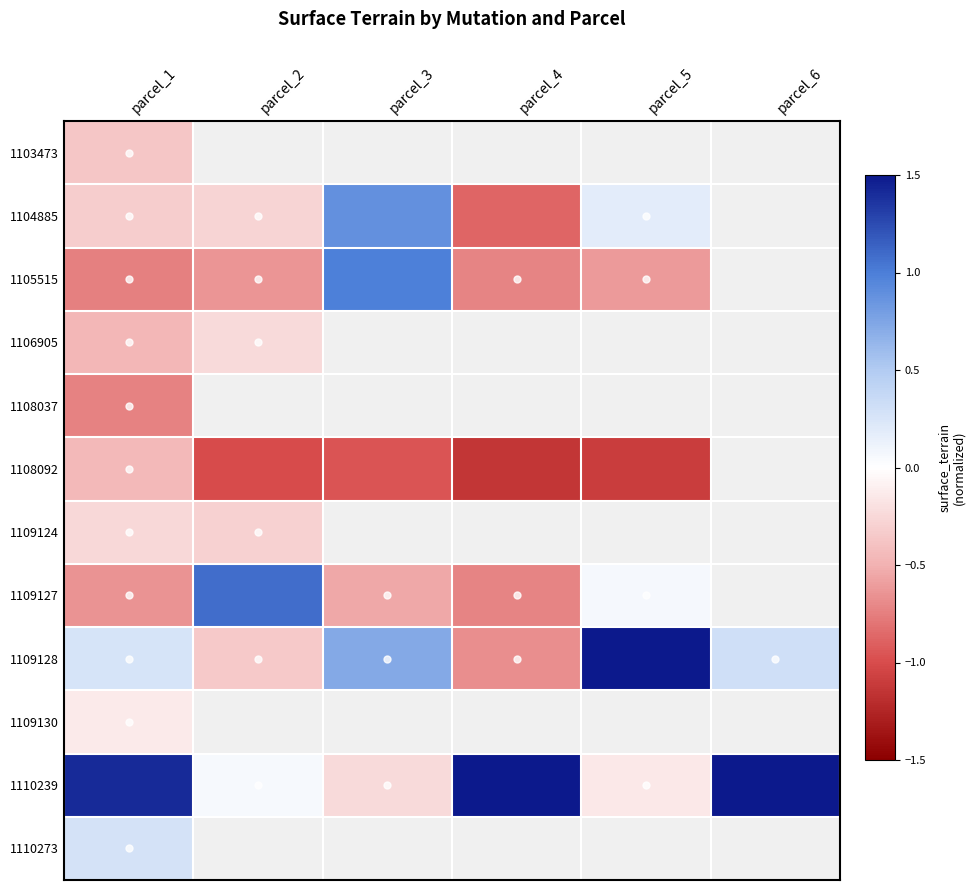

The 1110273 series shows 0.1 at parcel_1. True or false?

False